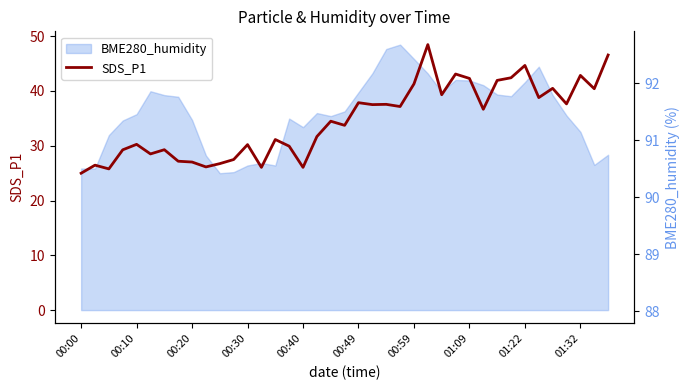

How many points are lower than both their immediate neighbors (excluding endpoints)?

13